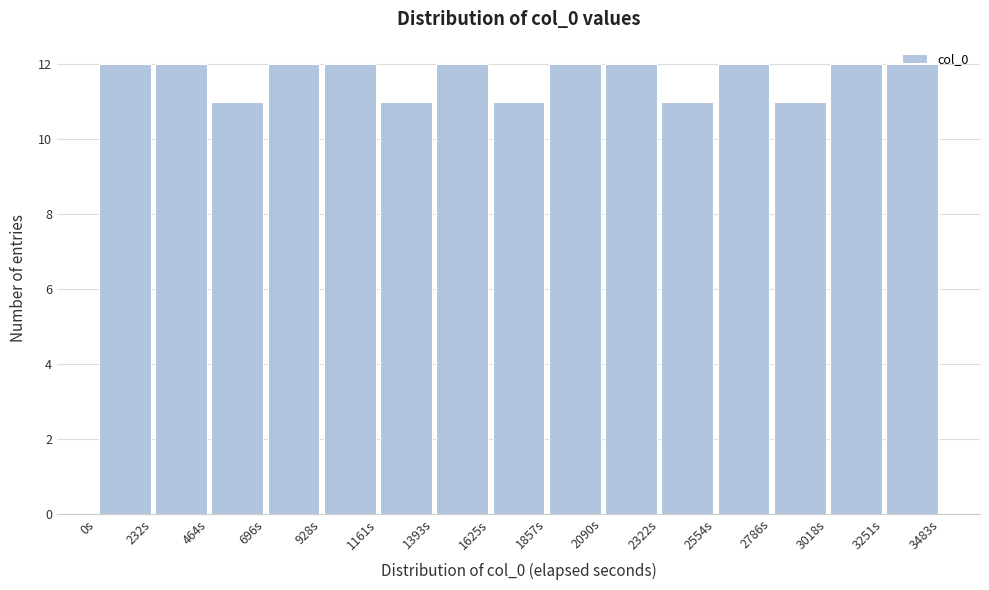

Reading left to right, transcribe this chart: for each bar, give the range it covers on the x-axis and its height. Neither the bar edges nor the heights are printed on the chart, so give them approximately, as read against the axes.

0 to 250: 12
250 to 450: 12
450 to 700: 11
700 to 950: 12
950 to 1150: 12
1150 to 1400: 11
1400 to 1650: 12
1650 to 1850: 11
1850 to 2100: 12
2100 to 2300: 12
2300 to 2550: 11
2550 to 2800: 12
2800 to 3000: 11
3000 to 3250: 12
3250 to 3500: 12